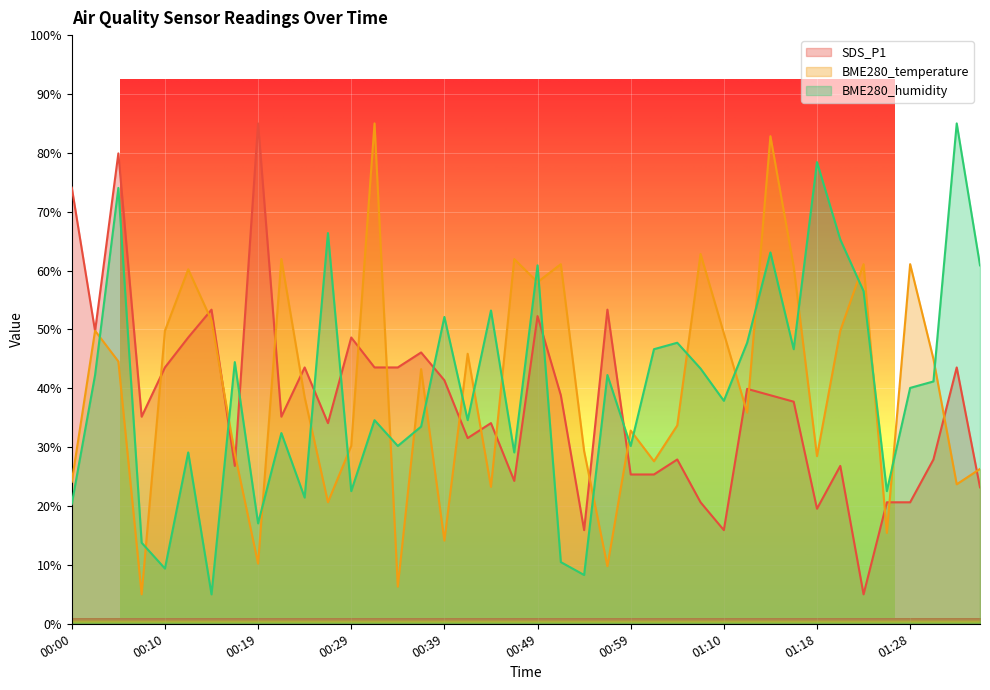

In BME280_temperature, how many points are lower than both neighbors (excluding endpoints)?

13